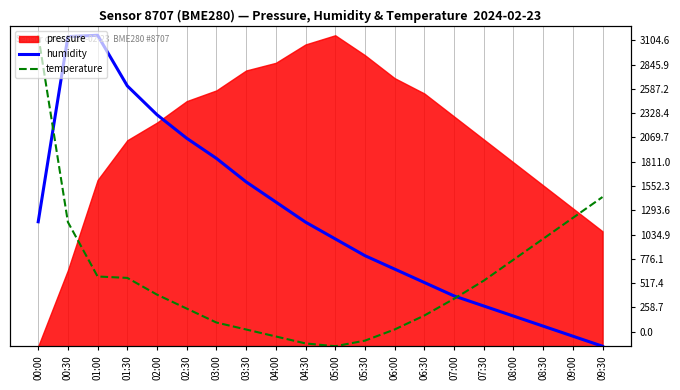

What is the label of the 2nd point from the left?

00:30